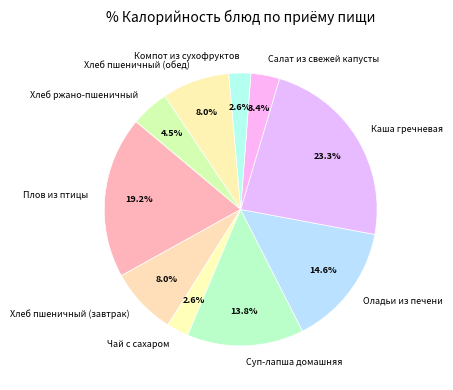

Is there a majority slice in this chart?

No